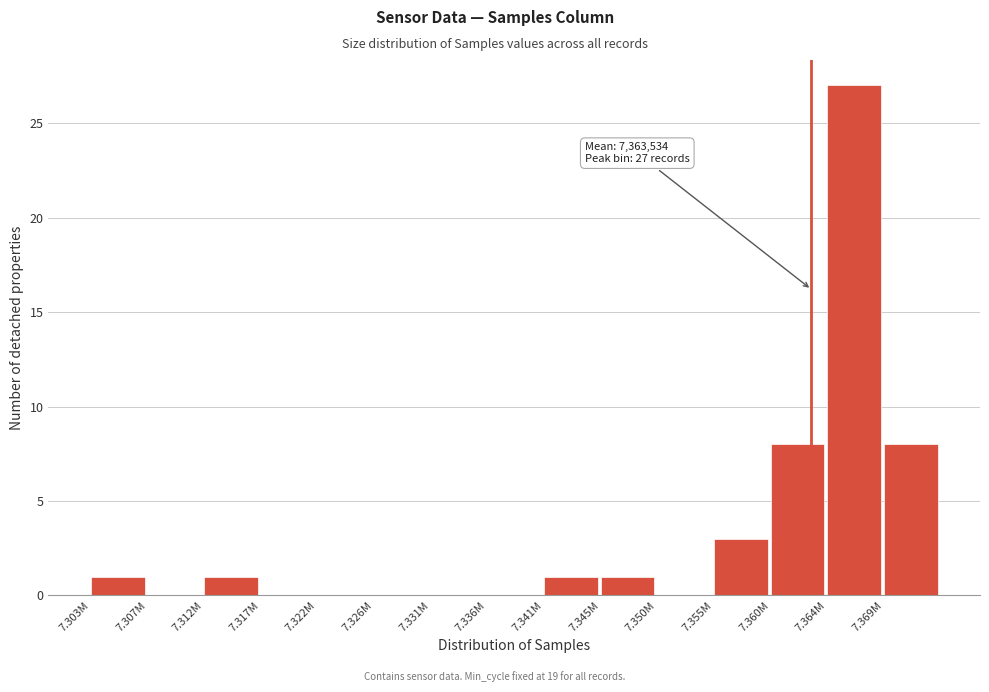

Reading left to right, transcribe all the data shown in this chart.

7.303M=1	7.307M=0	7.312M=1	7.317M=0	7.322M=0	7.326M=0	7.331M=0	7.336M=0	7.341M=1	7.345M=1	7.350M=0	7.355M=3	7.360M=8	7.364M=27	7.369M=8